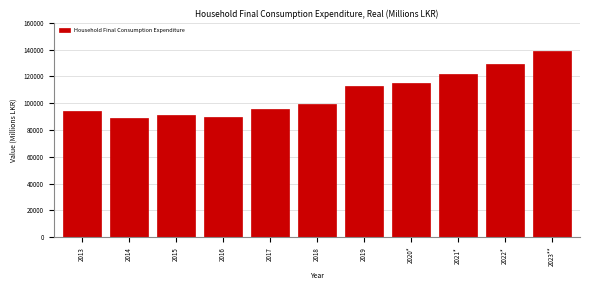

What is the label of the 2nd bar from the right?

2022*